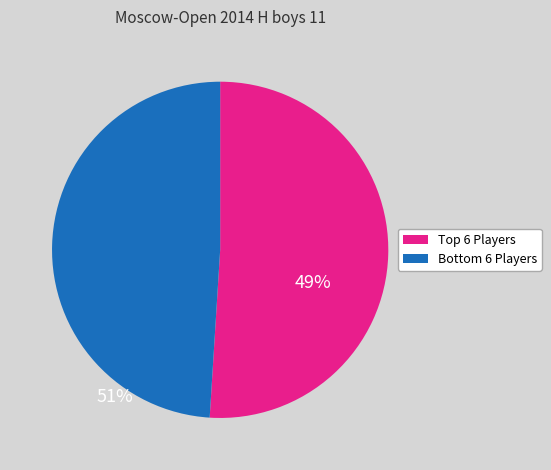

Does any single category account for the majority?

Yes